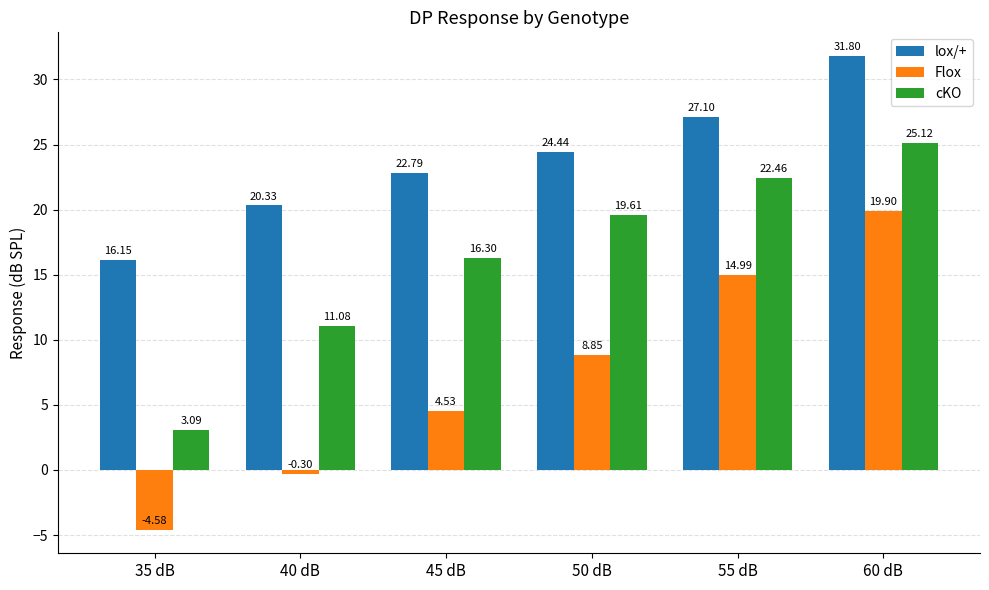

Read the lox/+ value at 60 dB.

31.8